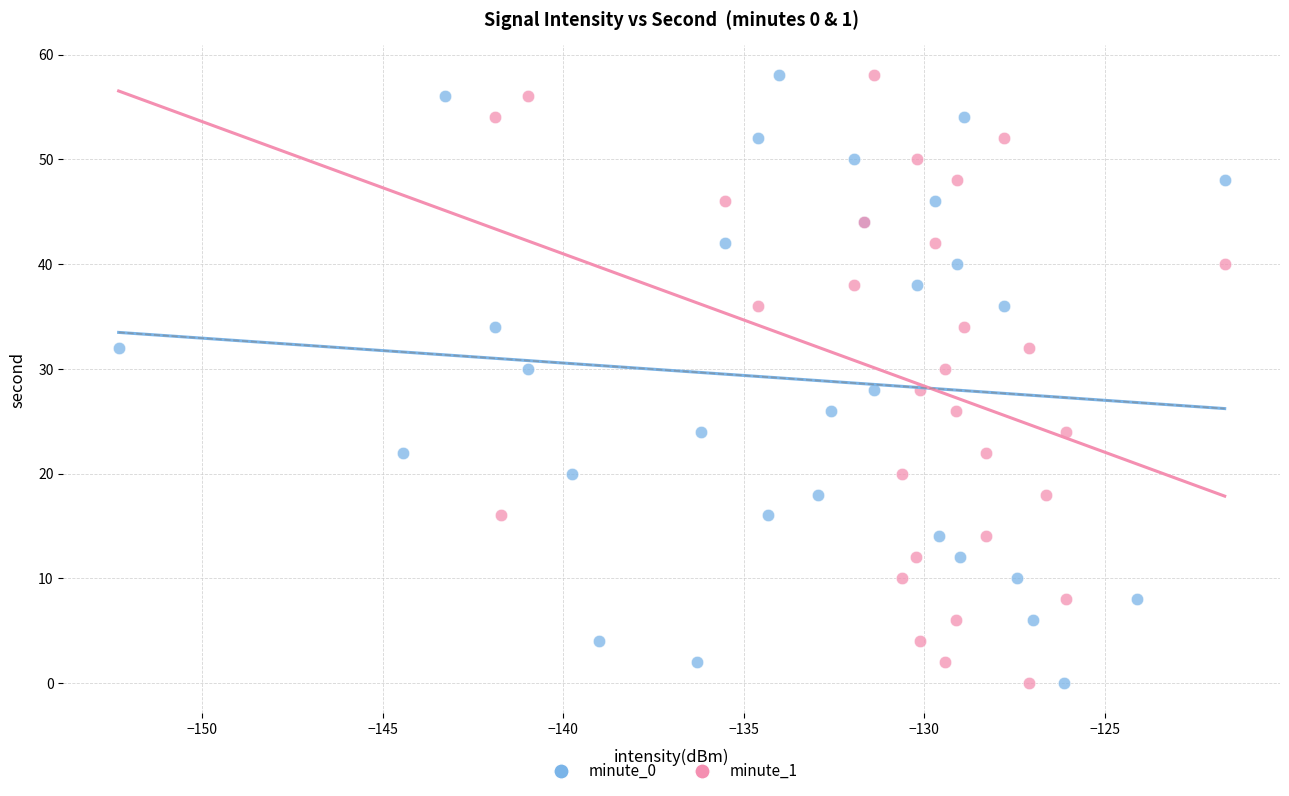

What are all the series names shown in the legend?

minute_0, minute_1